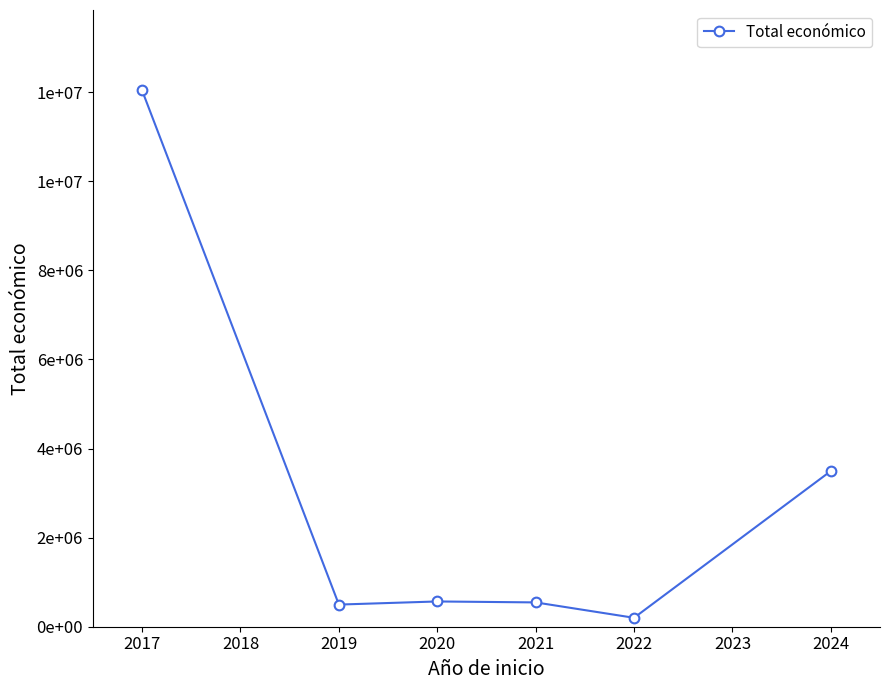

How many points are higher than both their immediate neighbors (excluding endpoints)?

1